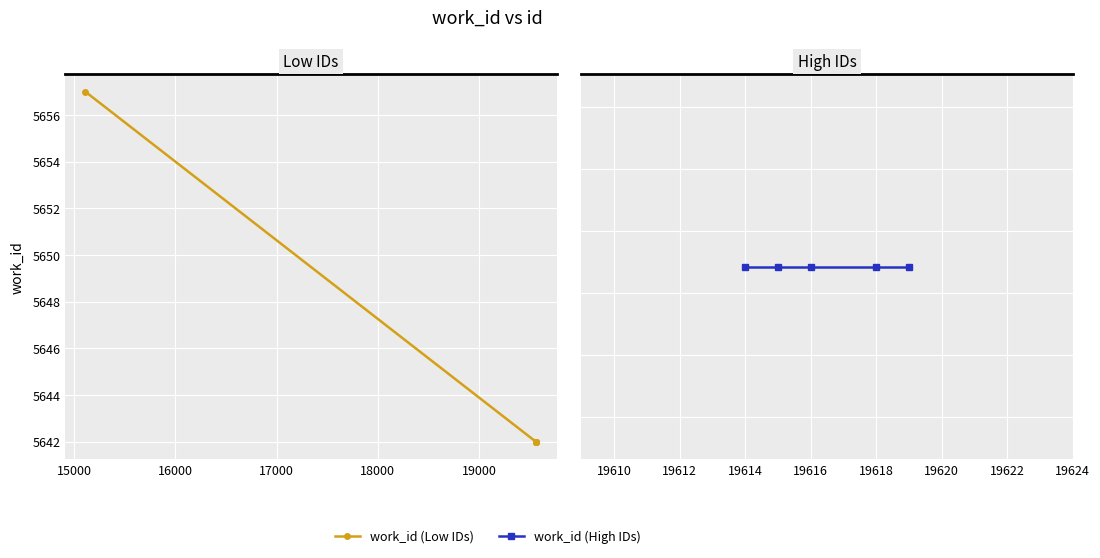

The value of work_id (Low IDs) at 18000 is 7623. True or false?

False